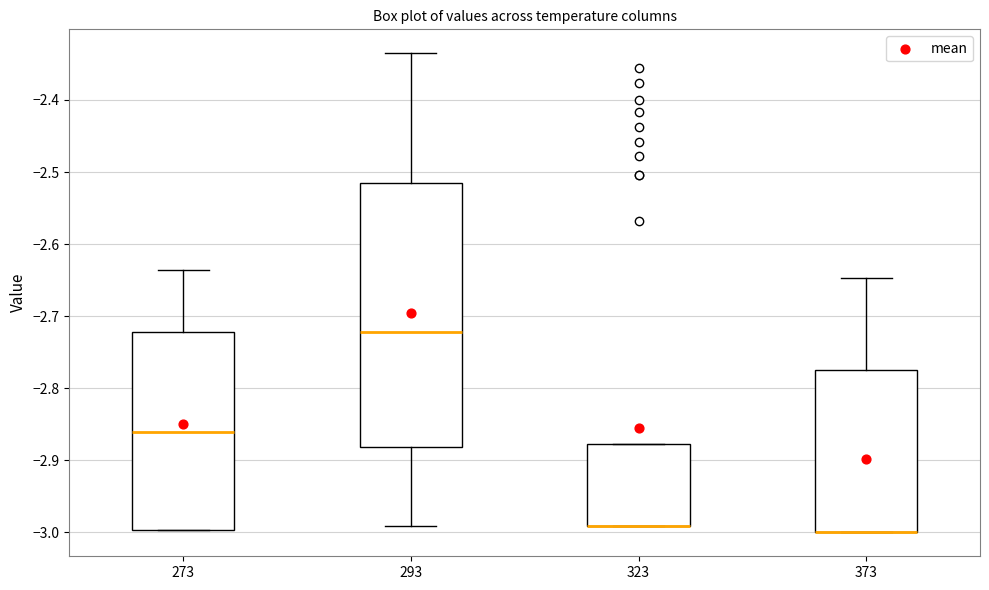

Reading left to right, transcribe this box plot: for each box, give where its median line is, the range the box spans, and where its two whiskers end, as read against the y-axis. The values are not printed on the chart, so give them approximately, as read against the axis.

273: median -2.86, box -3.00 to -2.72, whiskers -3.00 to -2.64
293: median -2.72, box -2.88 to -2.51, whiskers -2.99 to -2.34
323: median -2.99 (drawn on the box's lower edge), box -2.99 to -2.88, whiskers -2.99 to -2.88
373: median -3.00 (drawn on the box's lower edge), box -3.00 to -2.77, whiskers -3.00 to -2.65